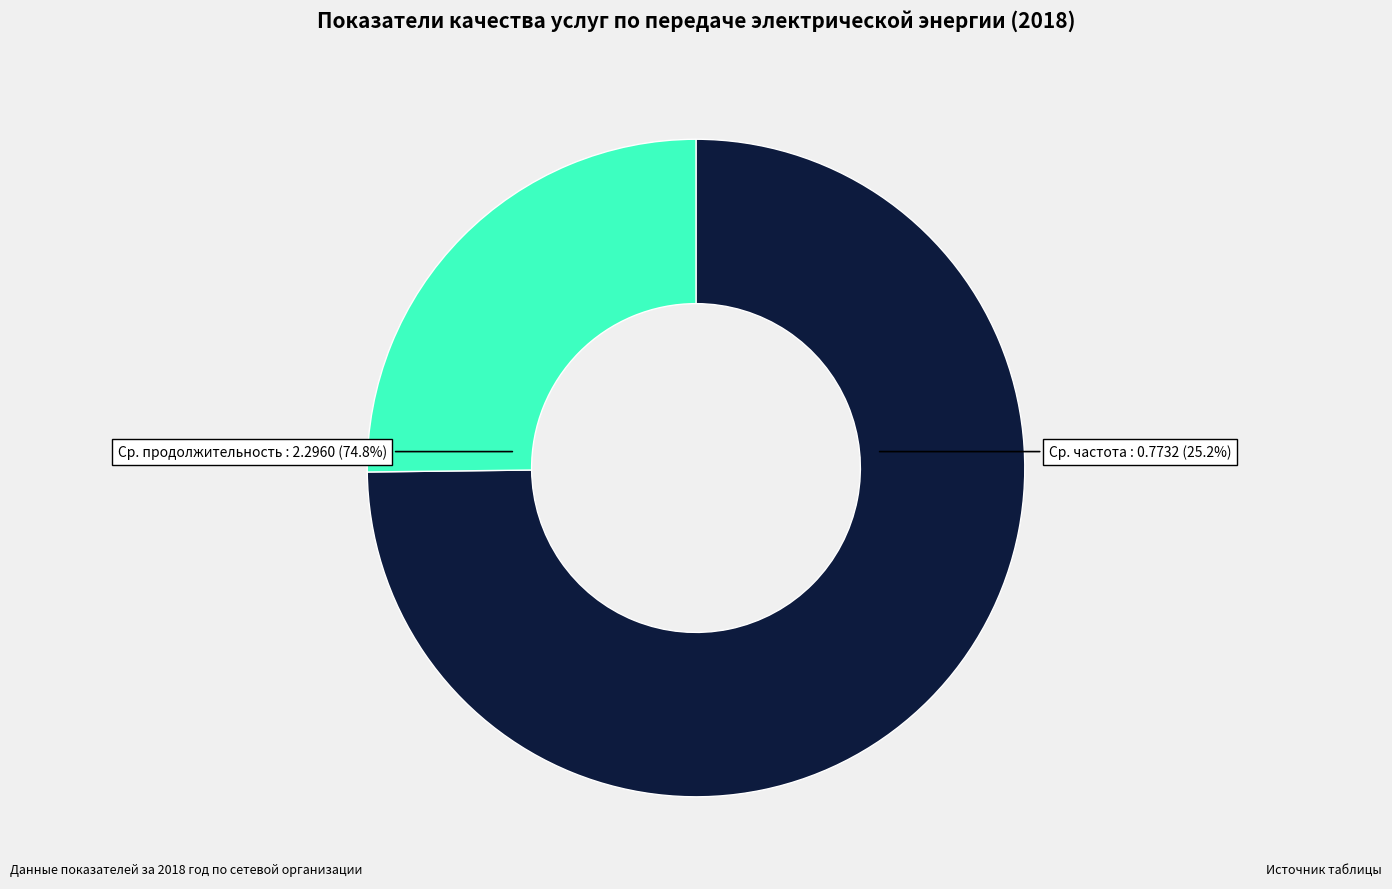

Does any single category account for the majority?

Yes